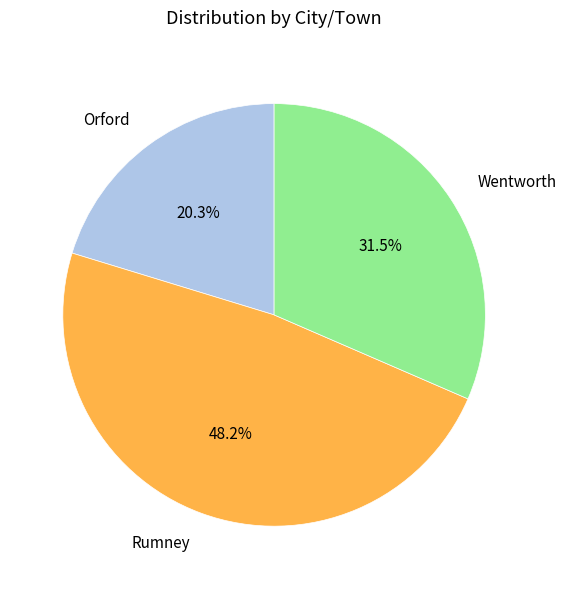

Does Rumney represent more than half of the total?

No